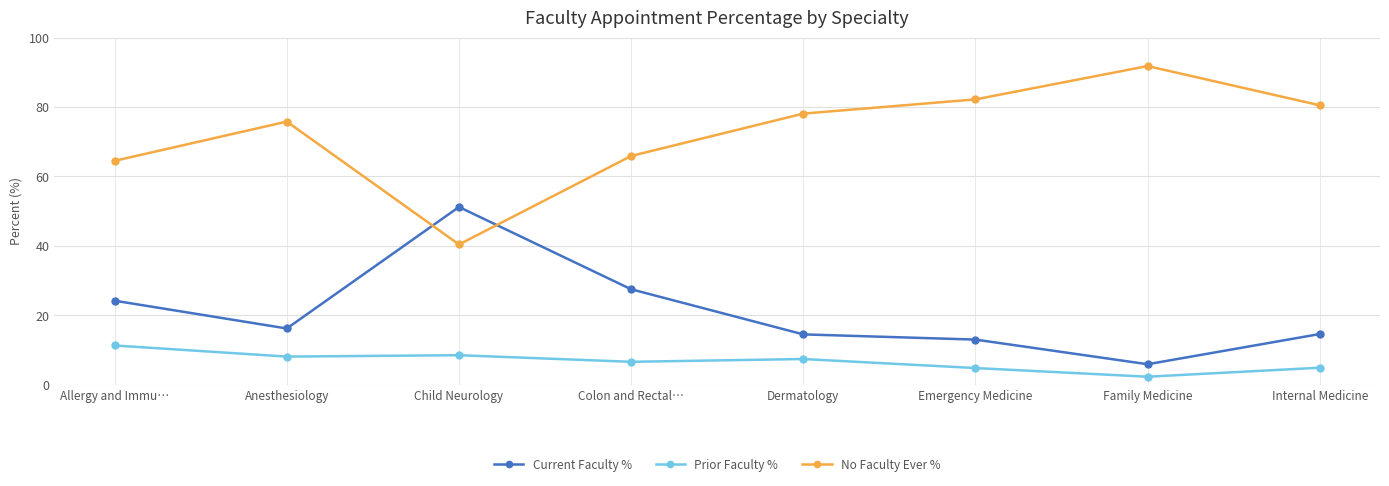

What is the value of the Prior Faculty % point at the 2nd from the left?

8.1